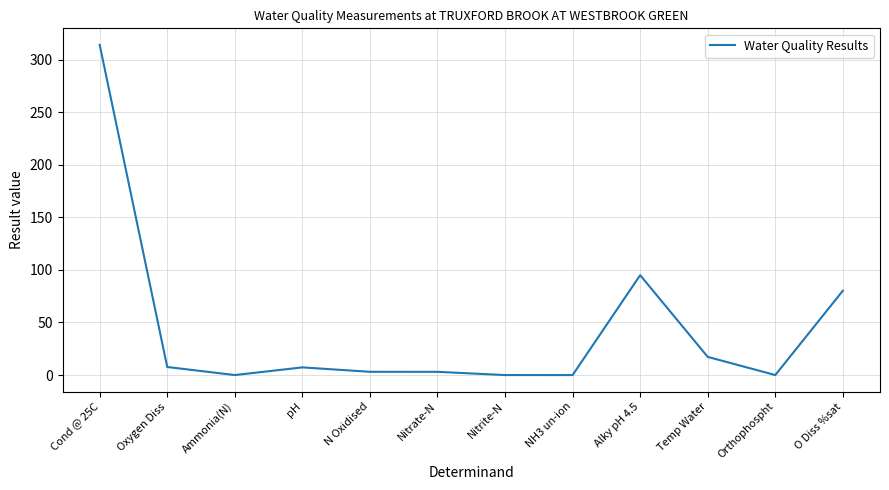

What position from the left is Temp Water?

10